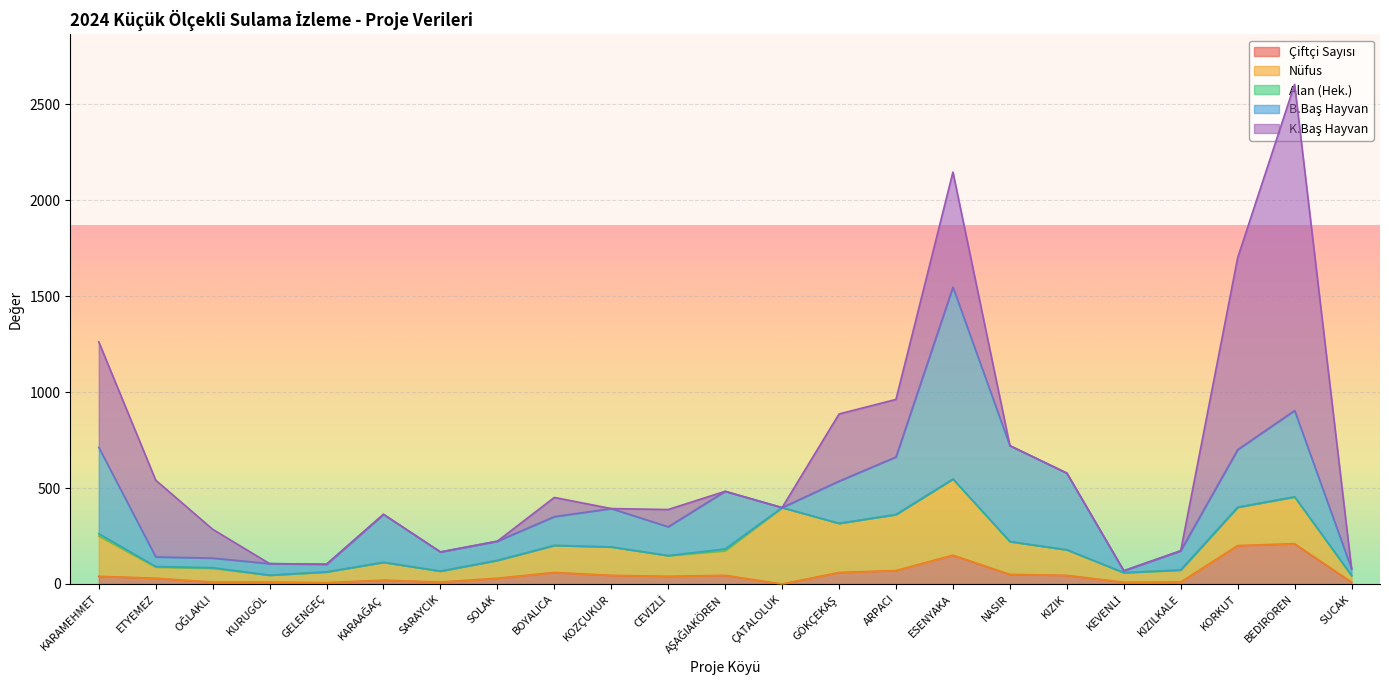

Reading left to right, what are all the values shown in this chart?

Çiftçi Sayısı: 40	30	10	10	7	20	10	30	60	45	40	45	0	60	70	150	50	45	9	10	200	210	10
Nüfus: 210	58	72	36	56	93	57	93	141	148	108	128	398	256	292	397	171	133	50	63	200	244	34
Alan (Hek.): 12	3	3	0	0	0	0	0	0	0	0	10	0	0	0	0	0	0	0	0	0	0	0
B.Baş Hayvan: 450	50	50	60	40	250	100	100	150	200	150	300	0	220	300	1000	500	400	10	100	300	450	35
K.Baş Hayvan: 550	400	150	0	0	0	0	0	100	0	90	0	0	350	300	600	0	0	0	0	1000	1700	0